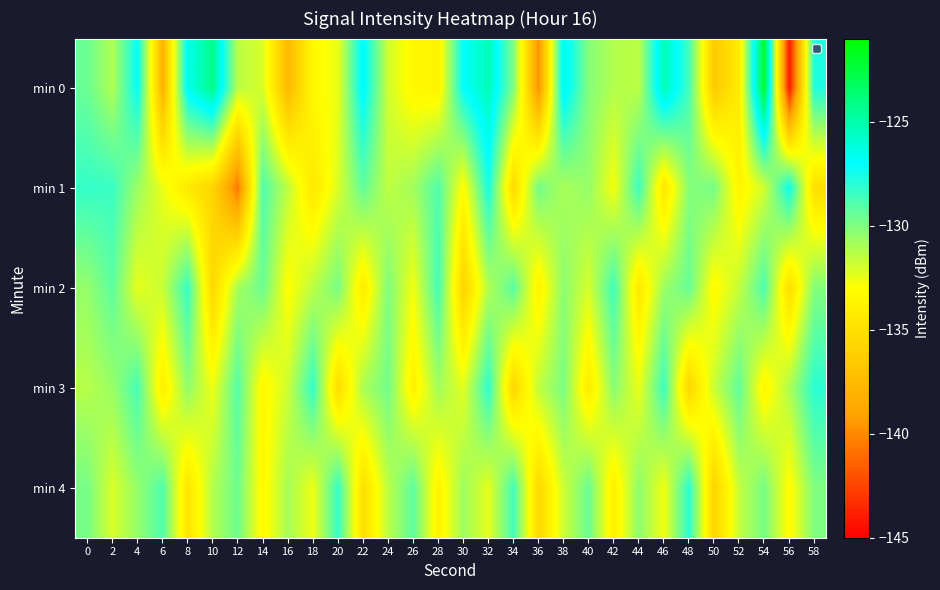

At which category does the chart reach its minimum across all series?

56